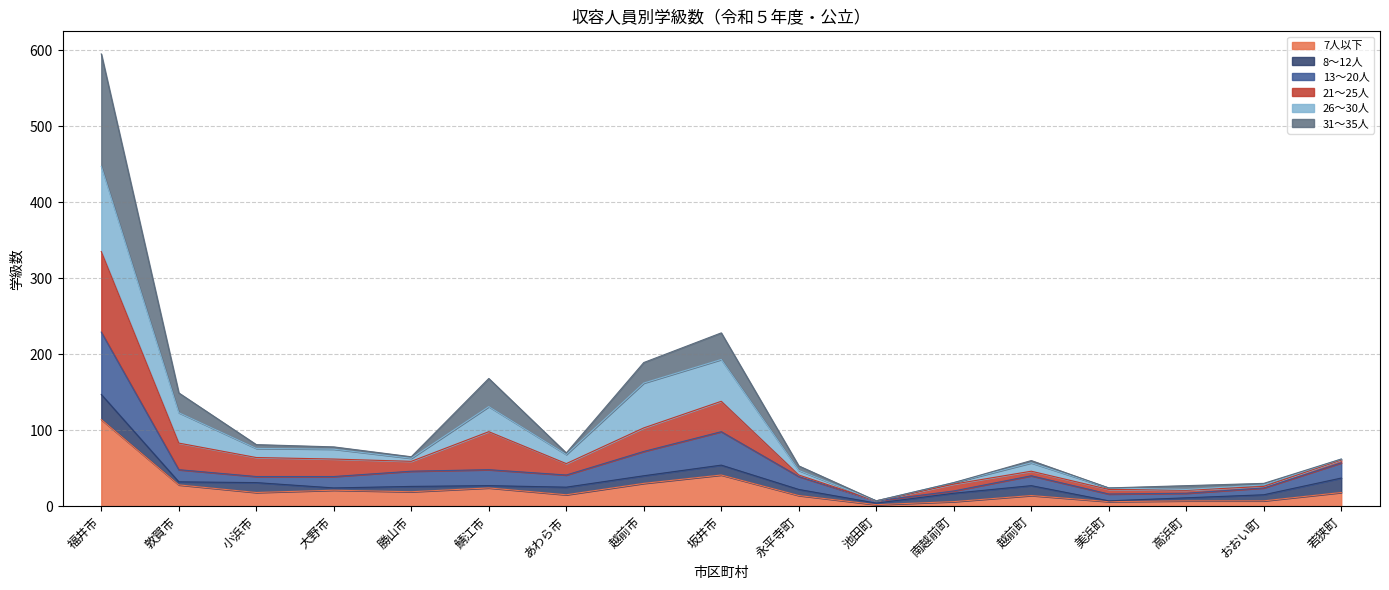

At which category is the sum across all series the highest?

福井市